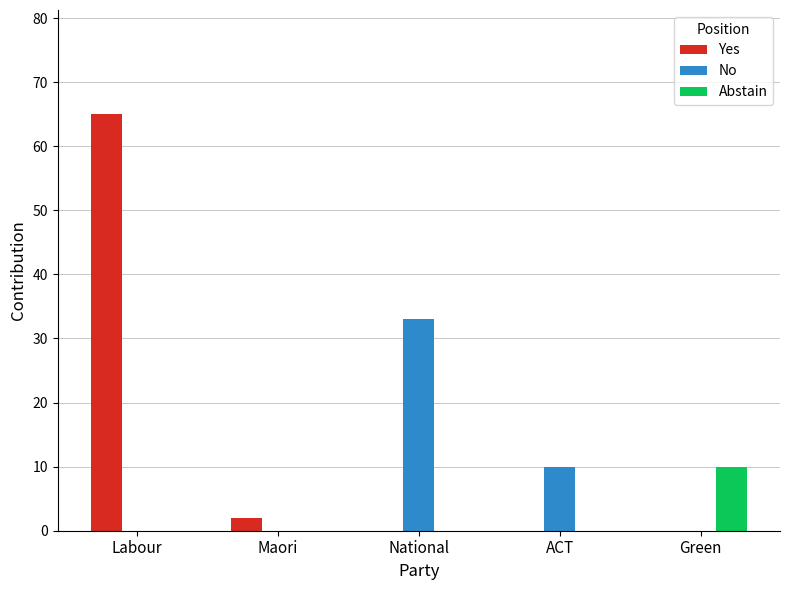

At which label is Yes closest to 32?

Maori